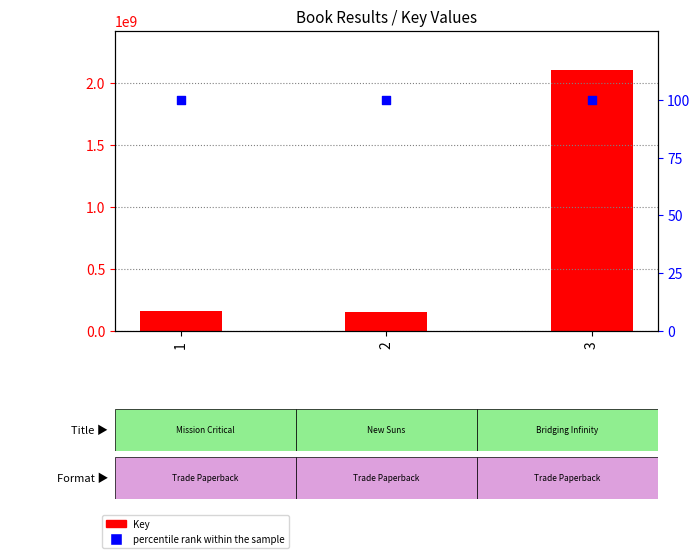

What are all the series names shown in the legend?

Key, percentile rank within the sample